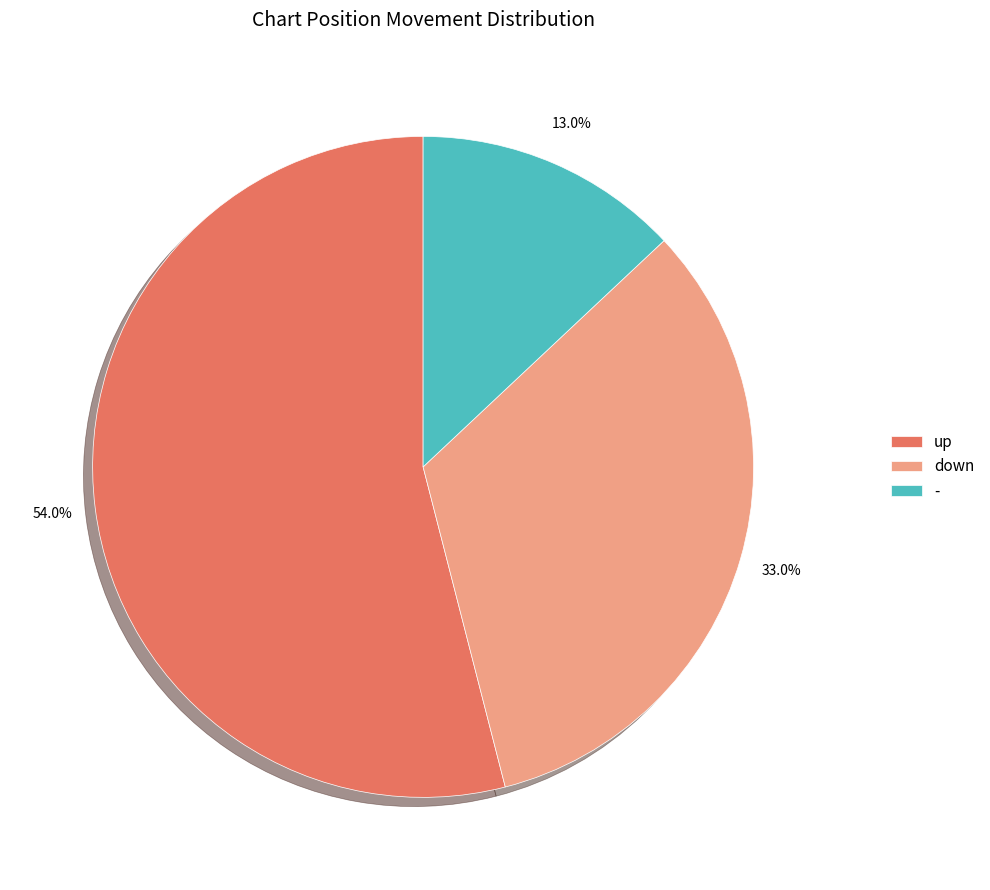

Rank the categories by value from highest to lowest.

up, down, -